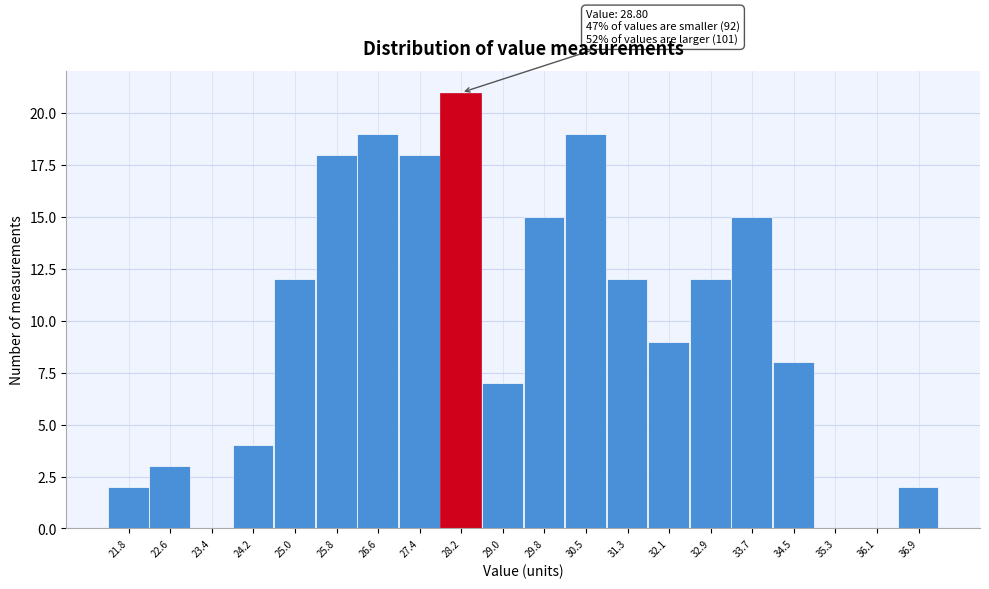

Reading right to left, list all the values displayed in this chart.

36.9=2	36.1=0	35.3=0	34.5=8	33.7=15	32.9=12	32.1=9	31.3=12	30.5=19	29.8=15	29.0=7	28.2=21	27.4=18	26.6=19	25.8=18	25.0=12	24.2=4	23.4=0	22.6=3	21.8=2